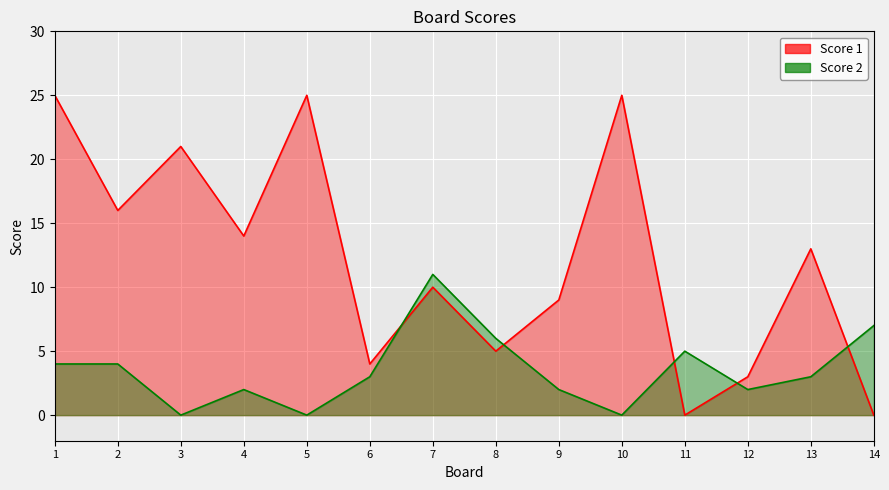

Count the number of categories in the chart.

14